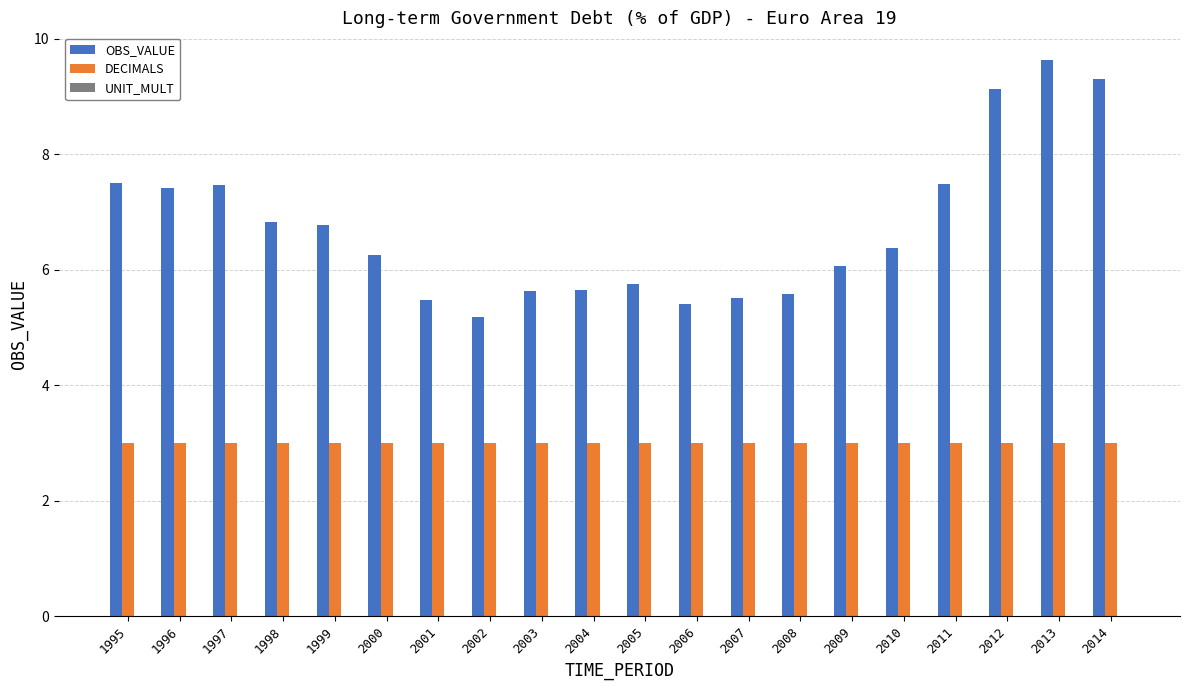

At 1999, list the series in order from largest to smallest.

OBS_VALUE, DECIMALS